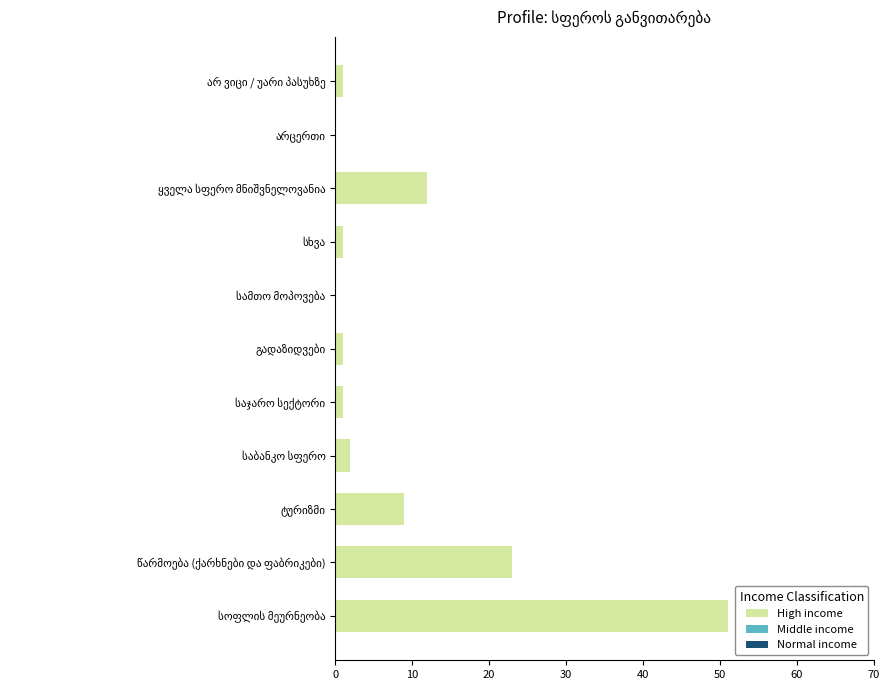

What is the sum of all values?

101